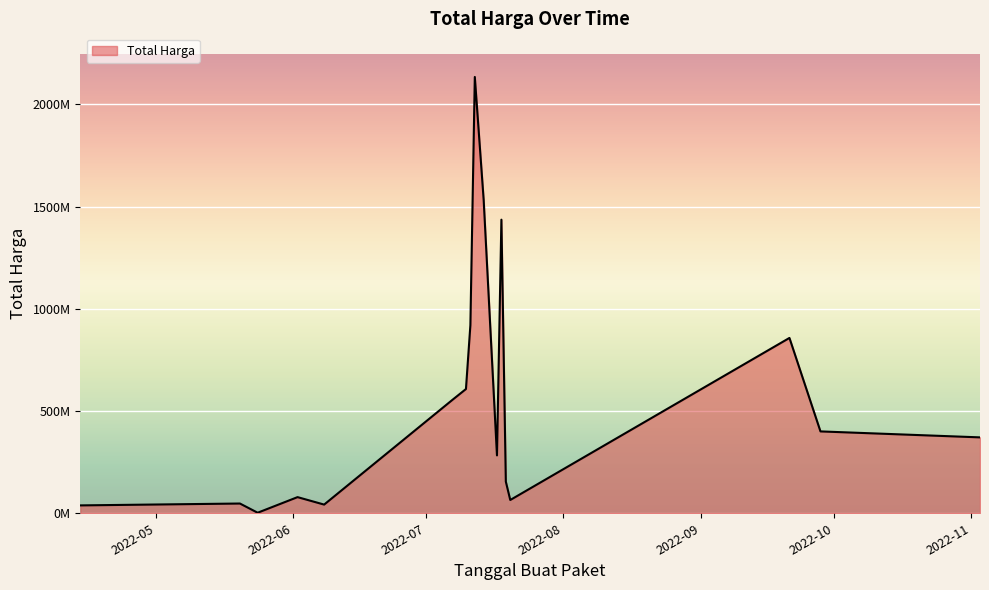

Does the chart have visible grid lines?

Yes